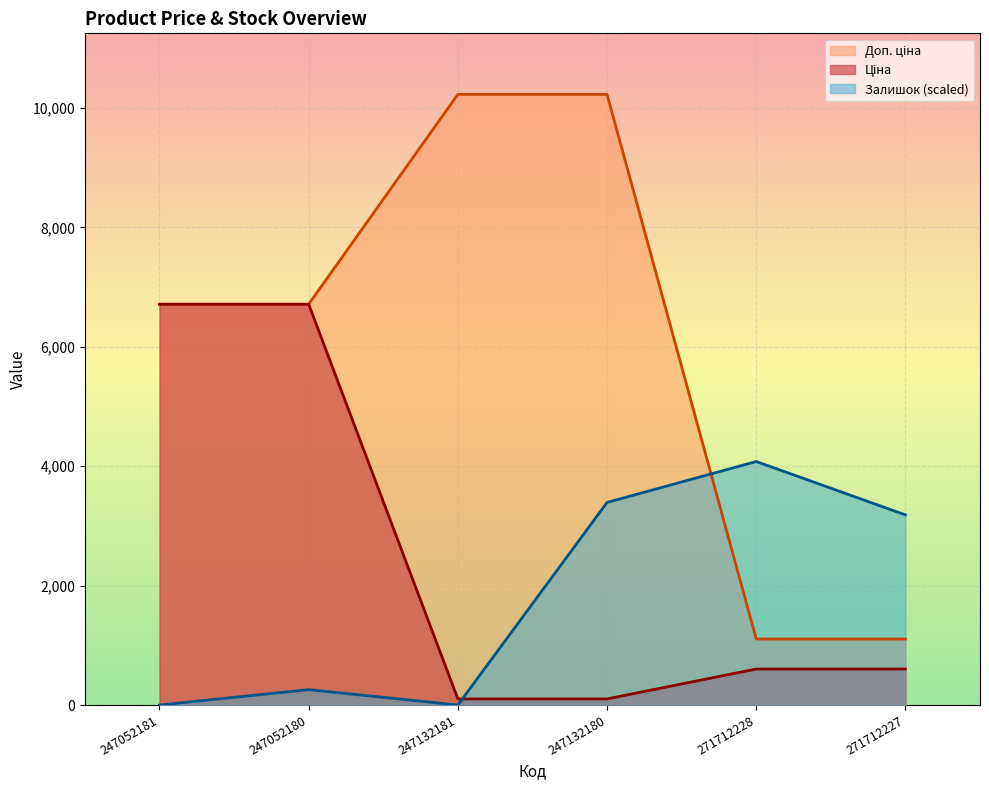

Reading left to right, extract all data points from this chart.

Ціна: 6713.0	6713.0	102.3	102.3	603.0	603.0
Доп. ціна: 6713.0	6713.0	10228.0	10228.0	1105.7	1105.7
Залишок: 0.0	257.2	0.0	3393.0	4079.0	3184.8